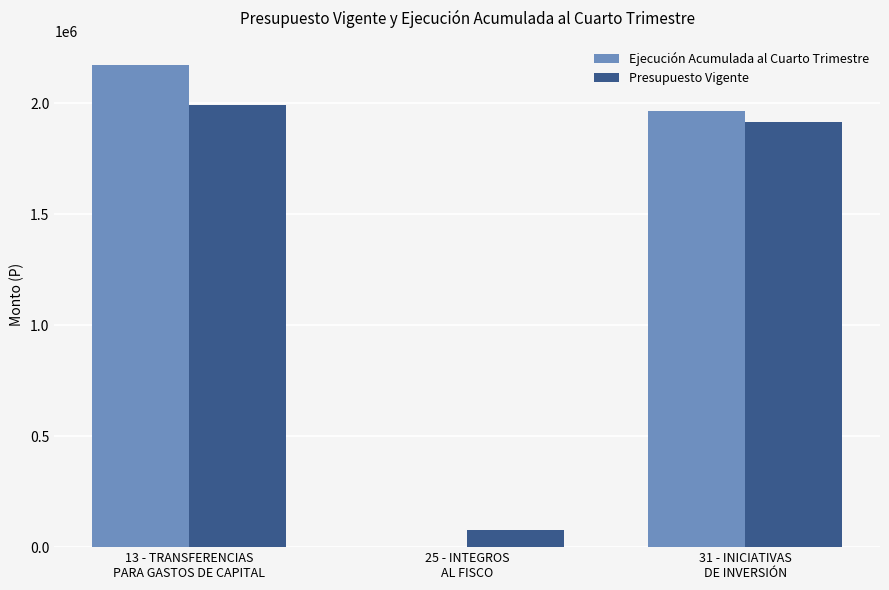

The Presupuesto Vigente series shows 1045797 at 31 - INICIATIVAS
DE INVERSIÓN. True or false?

False